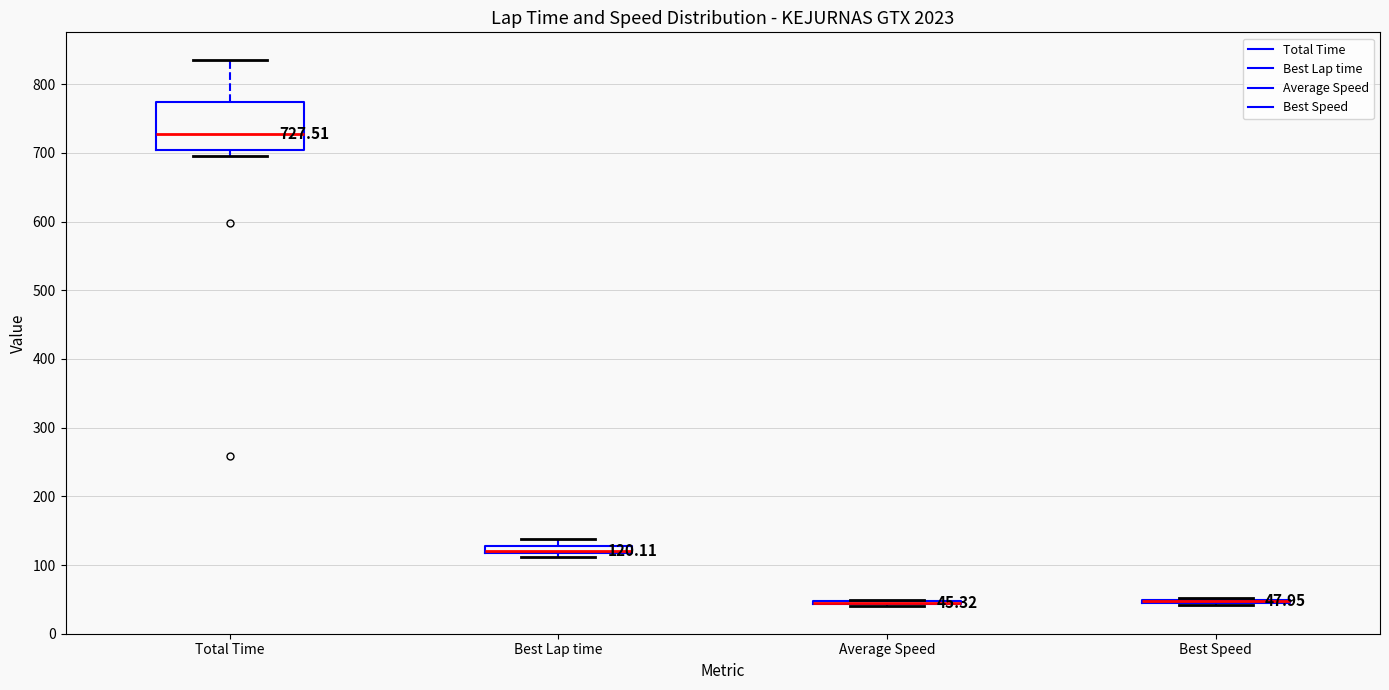

Which box is the tallest, from its lower edge to its upper edge?

Total Time